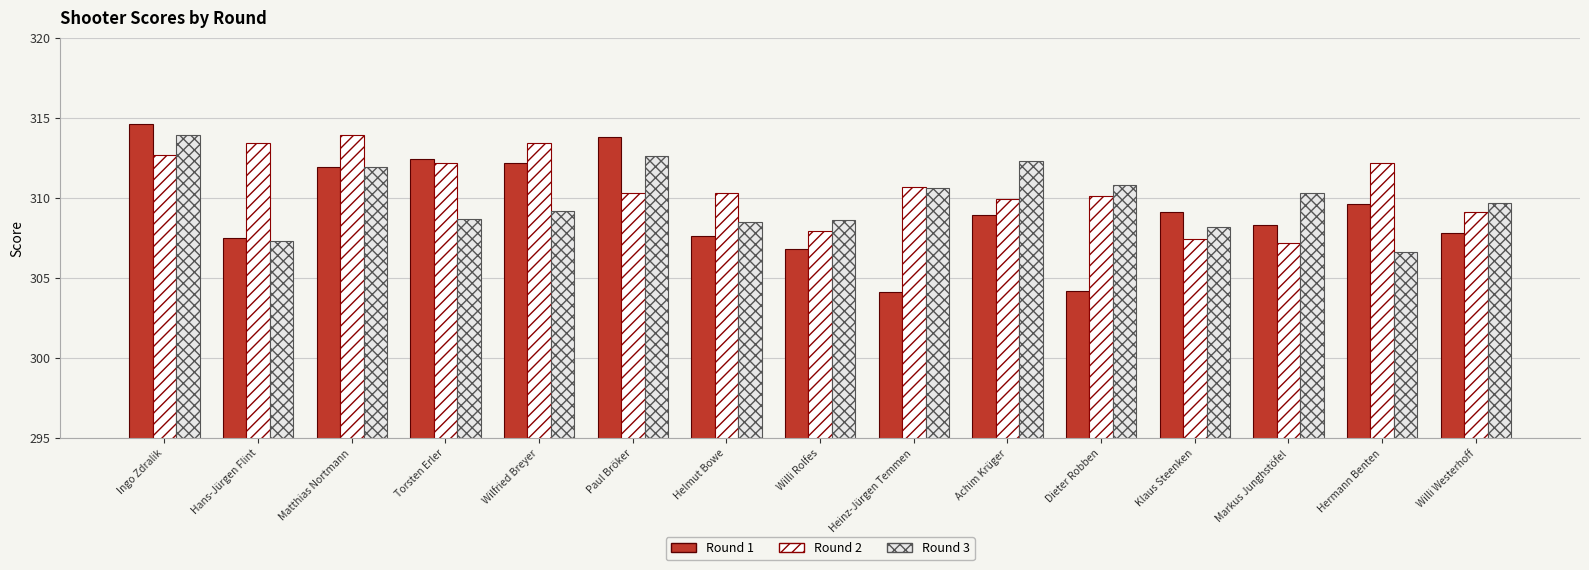

Which series has the largest range (max minus min)?

Round 1